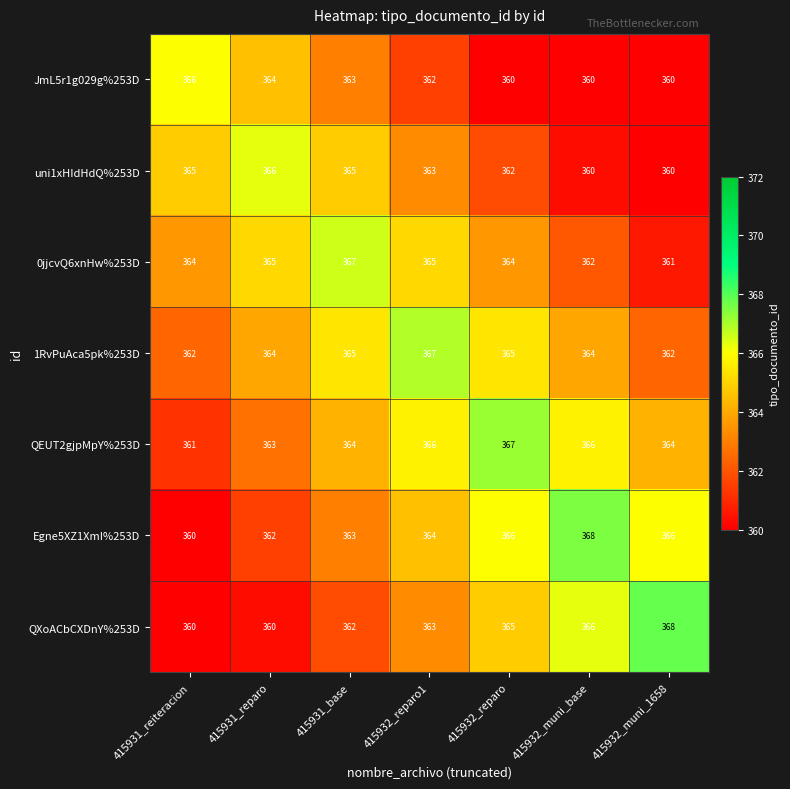

What is the difference between the second highest and second lowest values in the Egne5XZ1XmI%253D series?

4